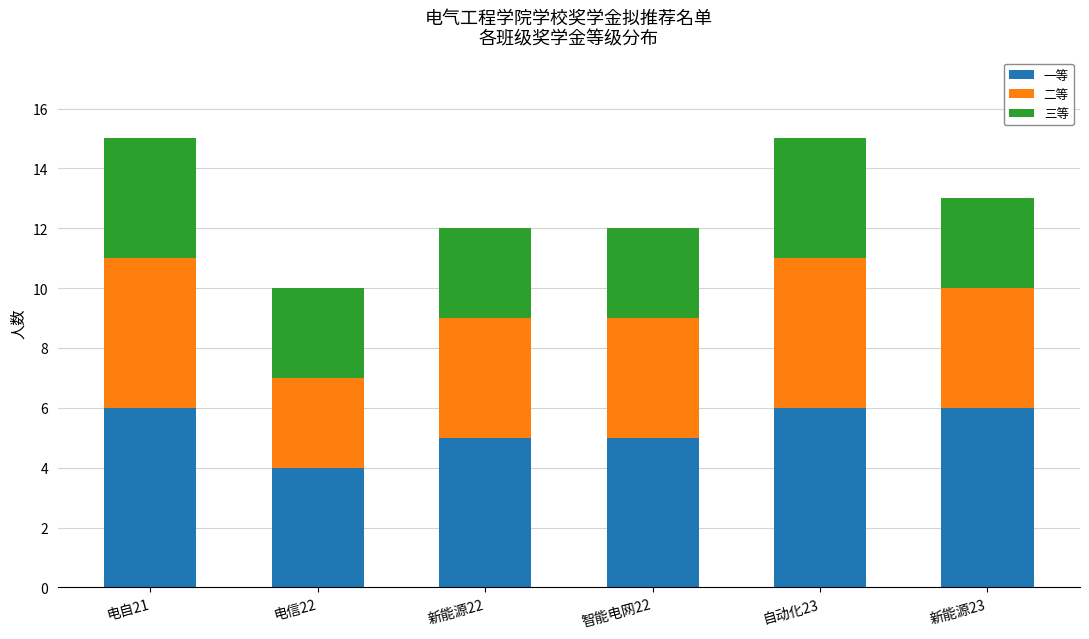

Are the bars grouped side by side (vs. stacked)?

No